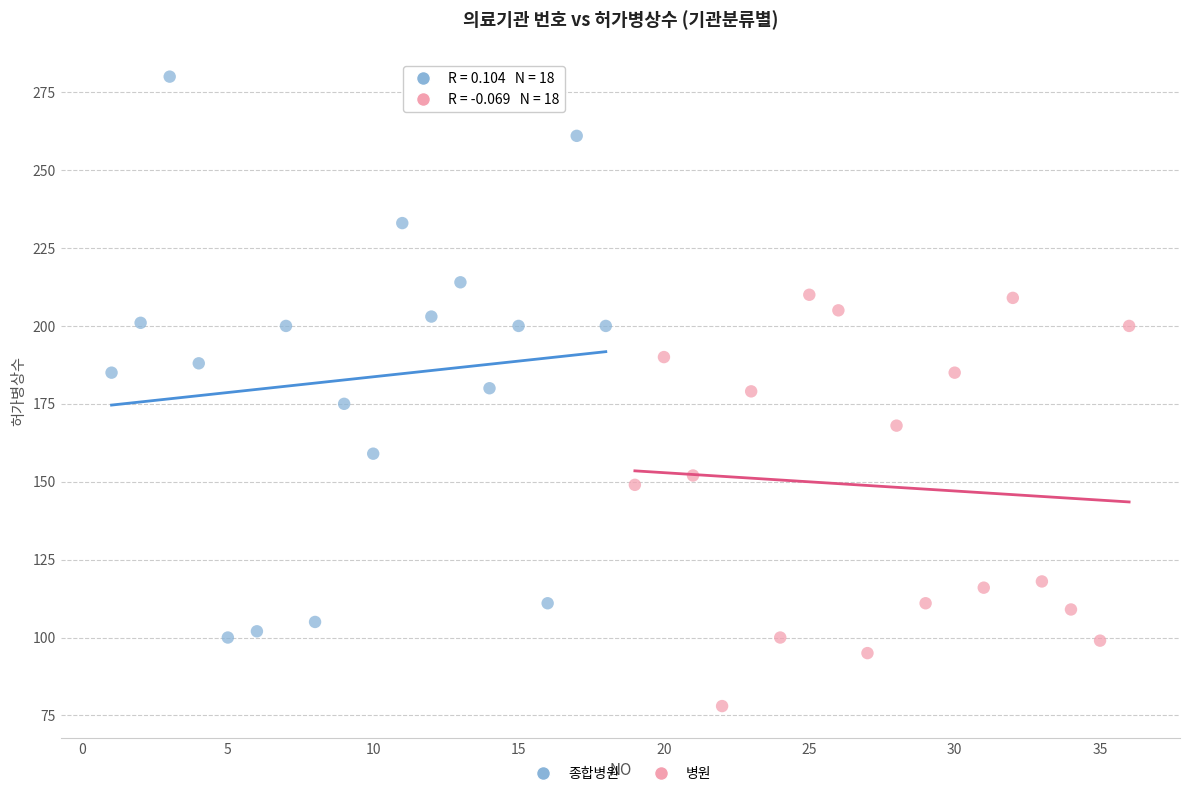

Which series contains the highest Y value?

종합병원